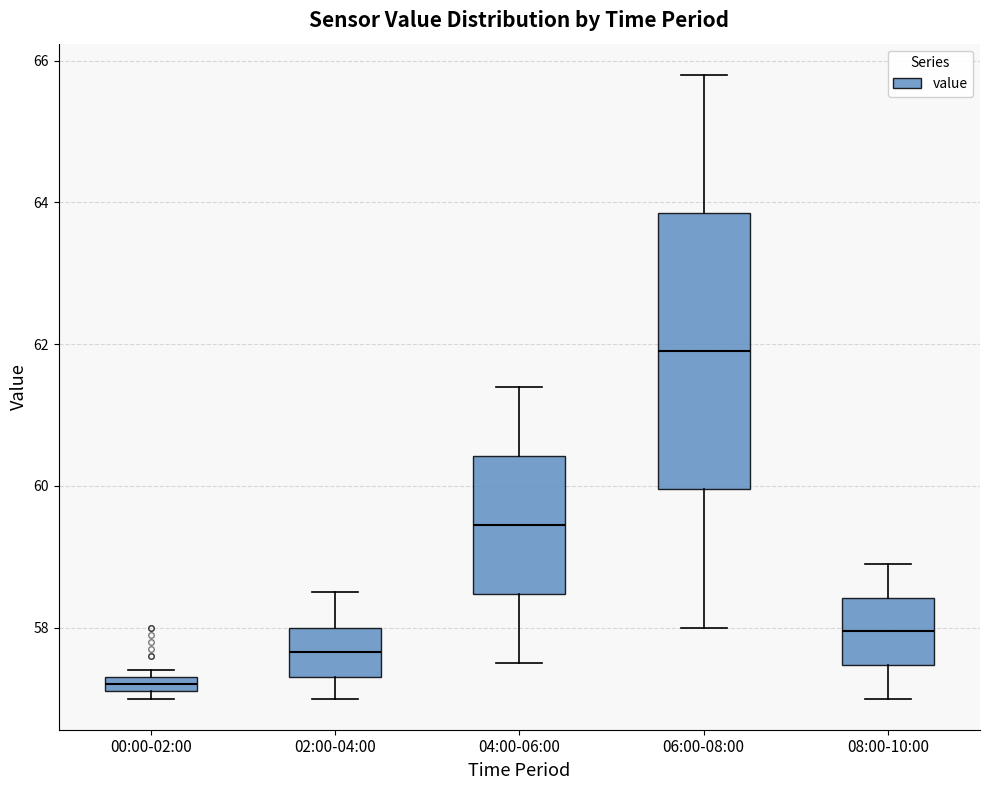

Comparing the boxes themselves (not the whiskers), which one is the tallest?

06:00-08:00